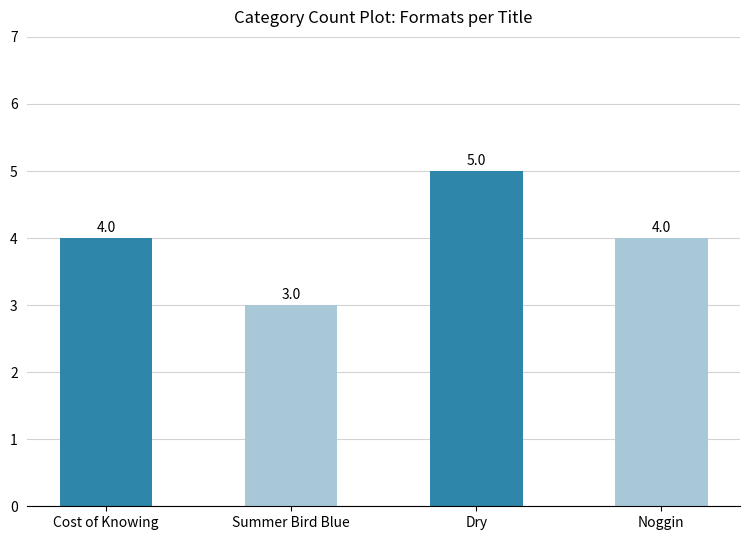

What is the label of the 4th bar from the left?

Noggin